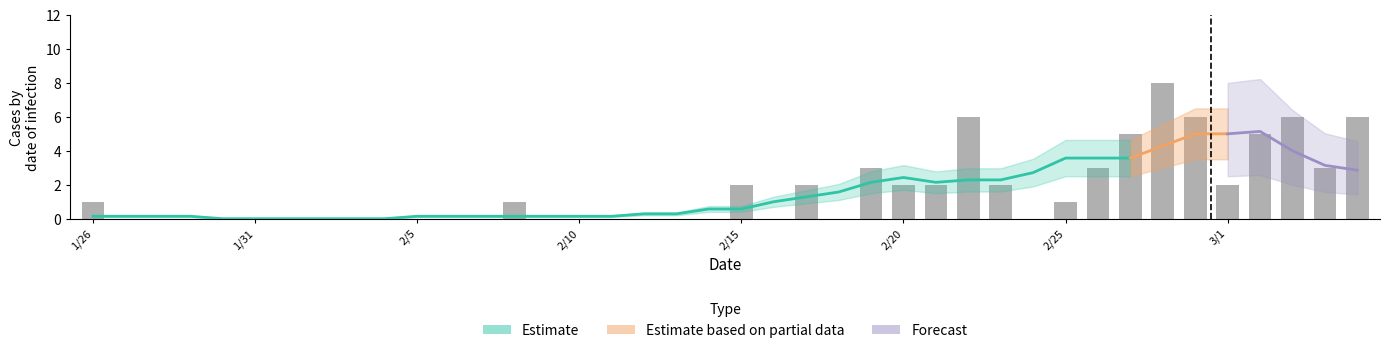

Are the bars grouped side by side (vs. stacked)?

No